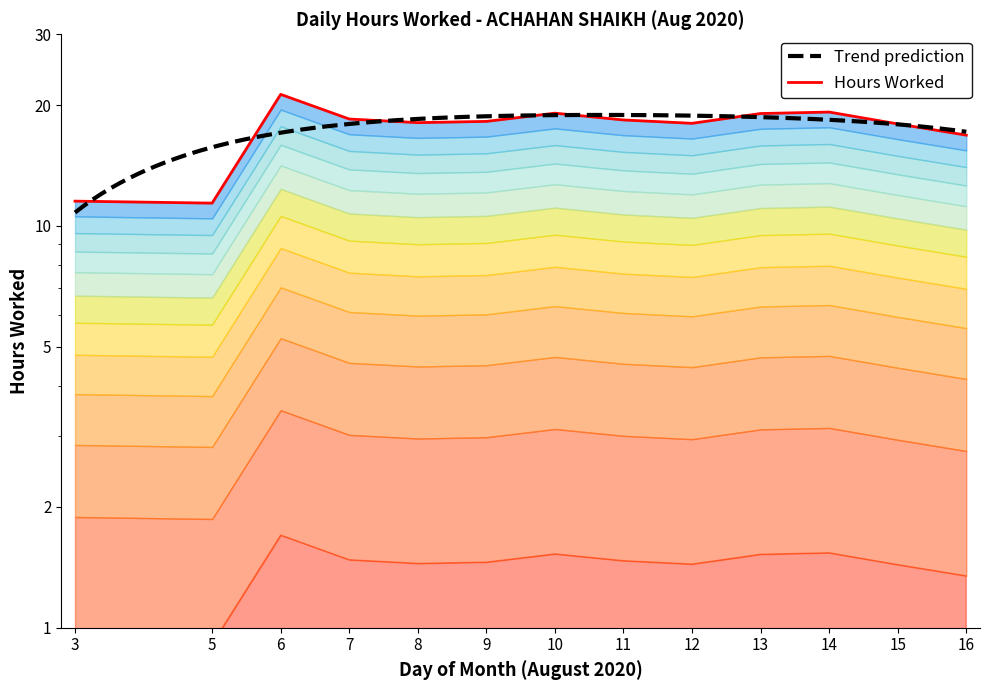

List the labels in order of value, smallest first.

5, 3, 16, 15, 12, 8, 9, 11, 7, 13, 10, 14, 6